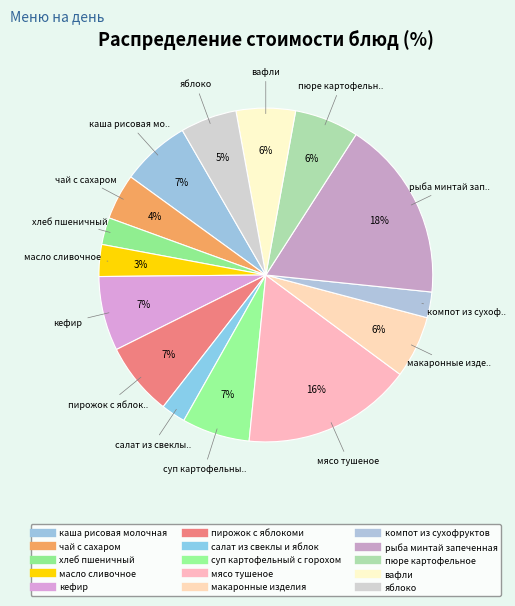

How many segments does this pie chart have?

15